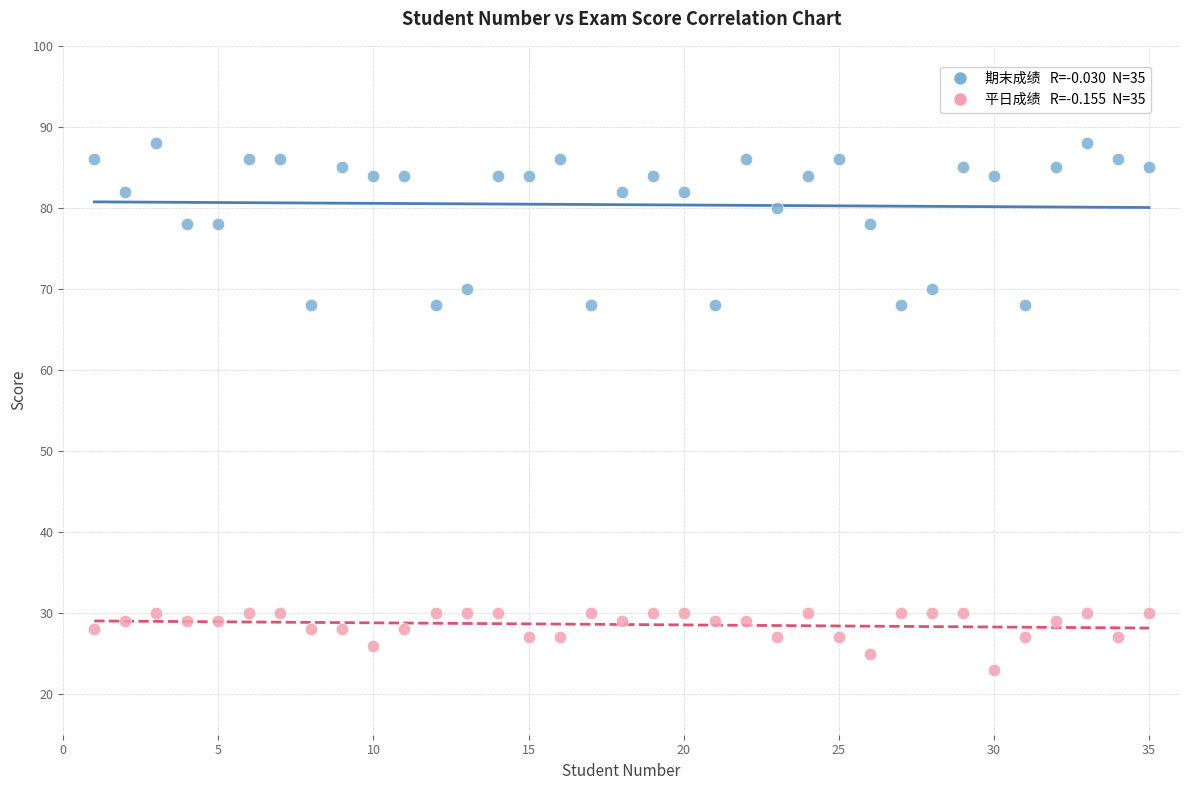

Across all data points, what is the range of Y values (max minus min)?

65